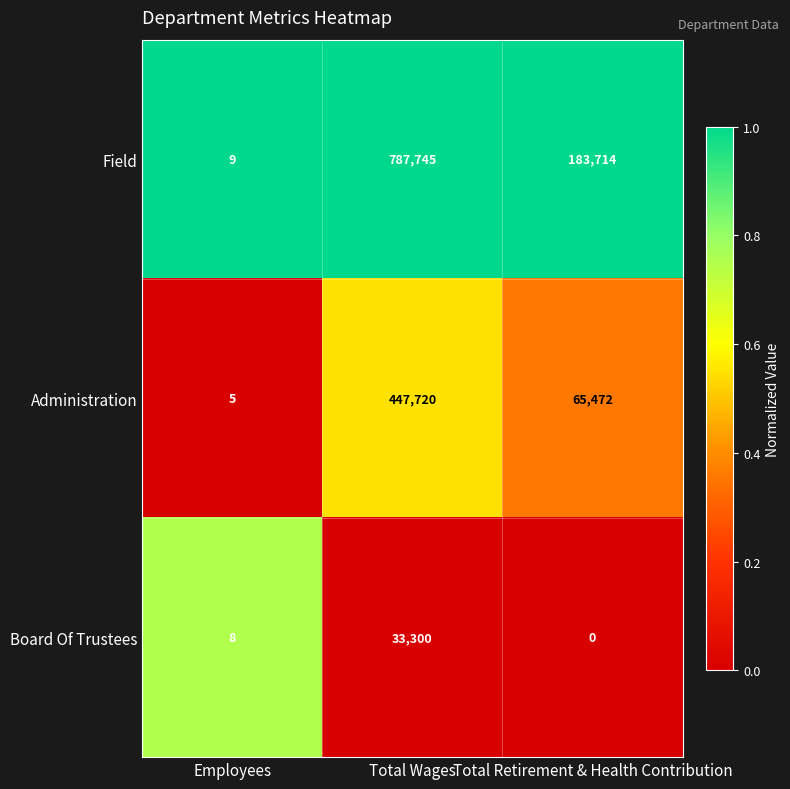

Reading left to right, transcribe all the data shown in this chart.

Field: 9	787745	183714
Administration: 5	447720	65472
Board Of Trustees: 8	33300	0